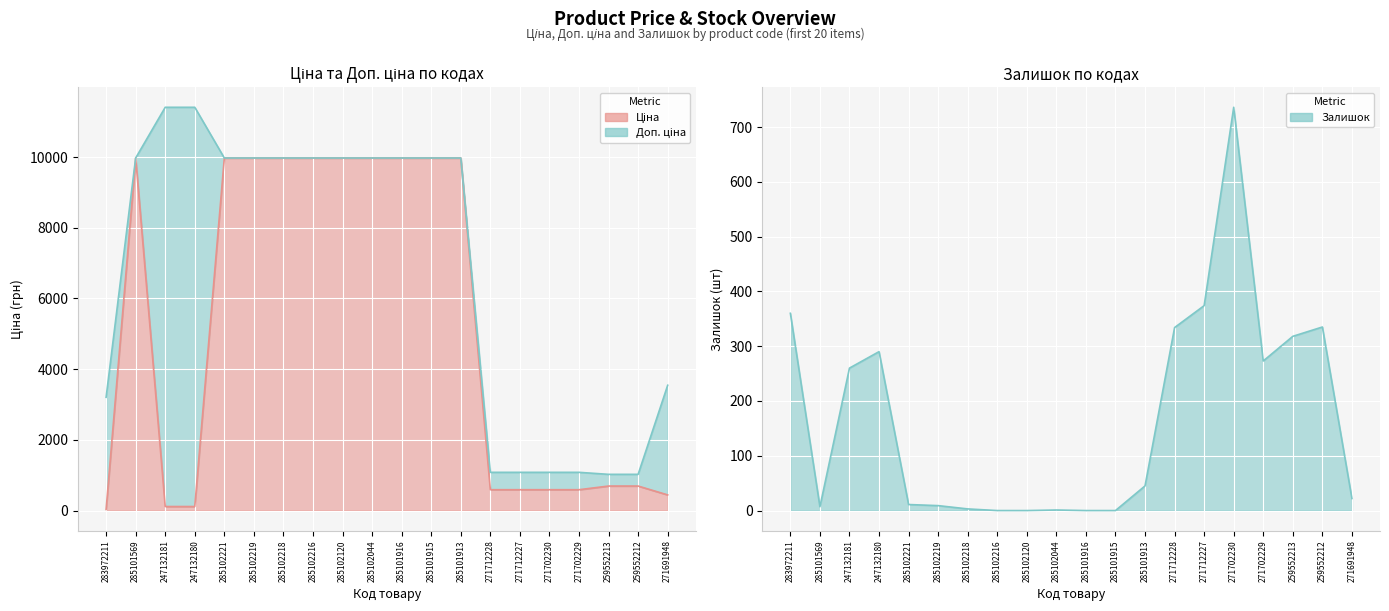

True or false: Залишок has a value of 18.3 at 285102221.

False